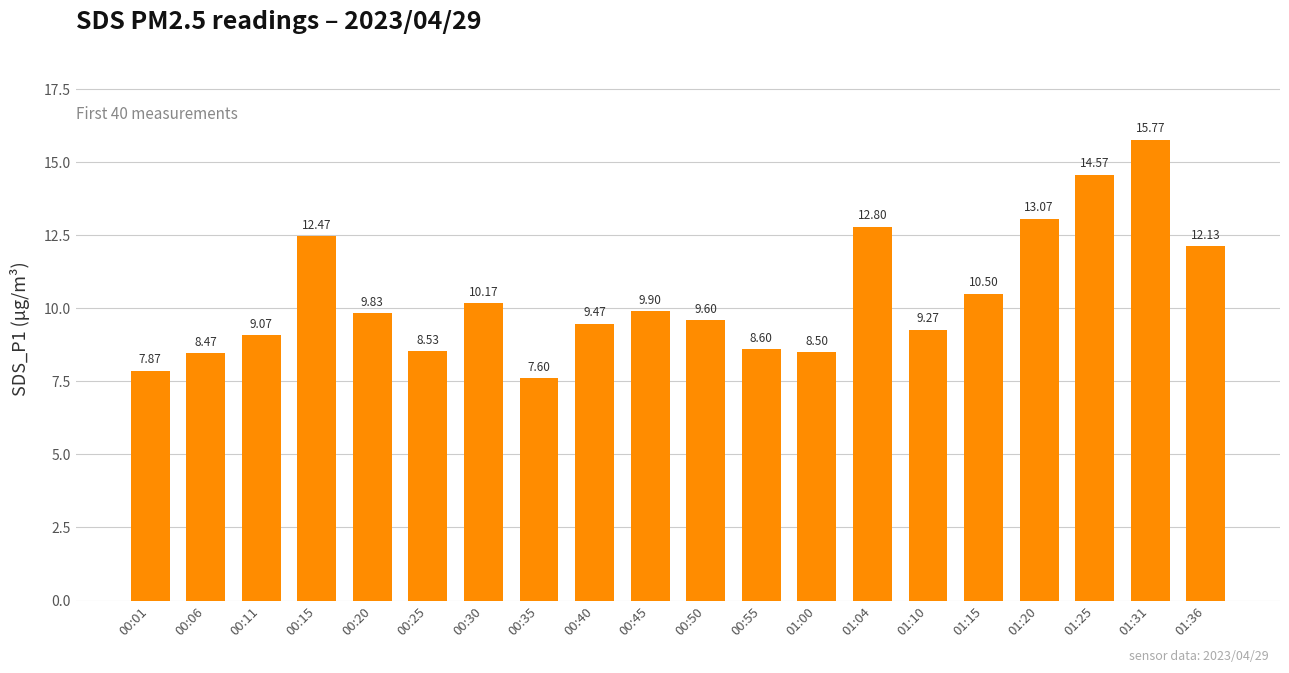

What is the difference between the second highest and second lowest values?

6.7